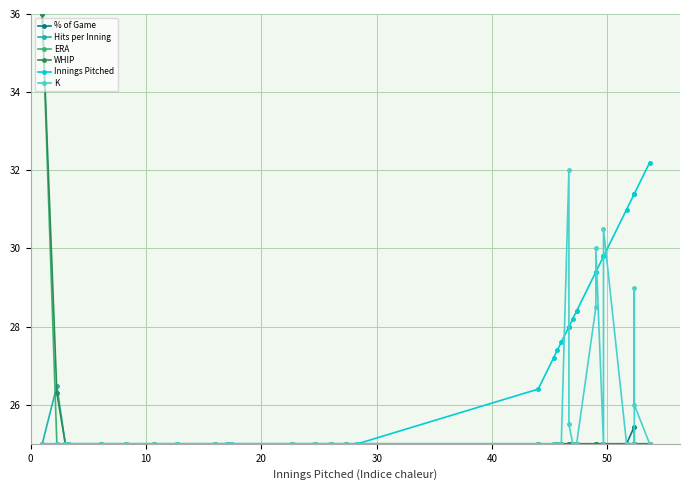

Reading left to right, list all the values displayed in this chart.

% of Game: 25.0	25.0	25.0	25.0	25.0	25.0	25.0	25.0	25.0	25.0	25.0	25.0	25.0	25.0	25.0	25.0	25.0	25.0	25.0	25.0	25.0	25.0	25.0	25.0	25.0	25.0	25.0	25.0	25.0	25.0	25.0	25.4	25.0	25.0	25.0
Hits per Inning: 25.0	26.5	25.0	25.0	25.0	25.0	25.0	25.0	25.0	25.0	25.0	25.0	25.0	25.0	25.0	25.0	25.0	25.0	25.0	25.0	25.0	25.0	25.0	25.0	25.0	25.0	25.0	25.0	25.0	25.0	25.0	25.0	25.0	25.0	25.0
ERA: 36.0	25.0	25.0	25.0	25.0	25.0	25.0	25.0	25.0	25.0	25.0	25.0	25.0	25.0	25.0	25.0	25.0	25.0	25.0	25.0	25.0	25.0	25.0	25.0	25.0	25.0	25.0	25.0	25.0	25.0	25.0	25.0	25.0	25.0	25.0
WHIP: 36.0	26.3	25.0	25.0	25.0	25.0	25.0	25.0	25.0	25.0	25.0	25.0	25.0	25.0	25.0	25.0	25.0	25.0	25.0	25.0	25.0	25.0	25.0	25.0	25.0	25.0	25.0	25.0	25.0	25.0	25.0	25.0	25.0	25.0	25.0
Innings Pitched: 25.0	25.0	25.0	25.0	25.0	25.0	25.0	25.0	25.0	25.0	25.0	25.0	25.0	25.0	25.0	25.0	25.0	26.4	27.2	27.4	27.6	28.0	28.0	28.2	28.4	28.4	29.4	29.4	29.8	29.8	31.0	31.4	31.4	31.4	32.2
K: 25.0	25.0	25.0	25.0	25.0	25.0	25.0	25.0	25.0	25.0	25.0	25.0	25.0	25.0	25.0	25.0	25.0	25.0	25.0	25.0	25.0	32.0	25.5	25.0	25.0	25.0	28.5	30.0	25.0	30.5	25.0	25.0	29.0	26.0	25.0